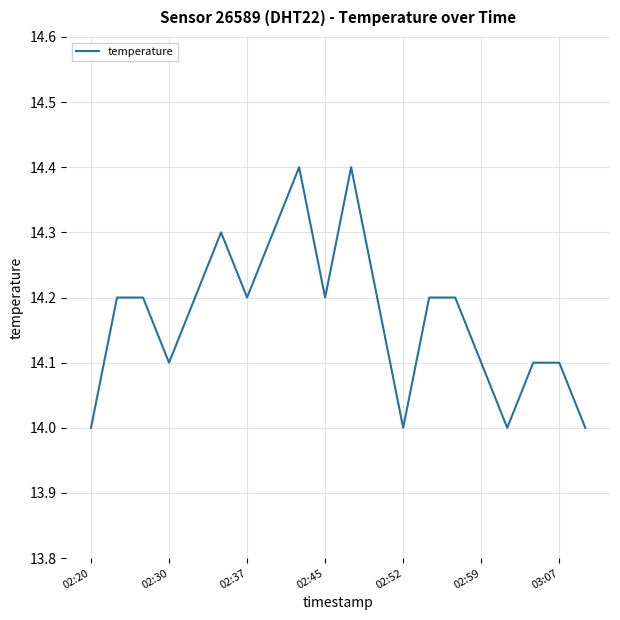

What is the sum of all values?

283.4